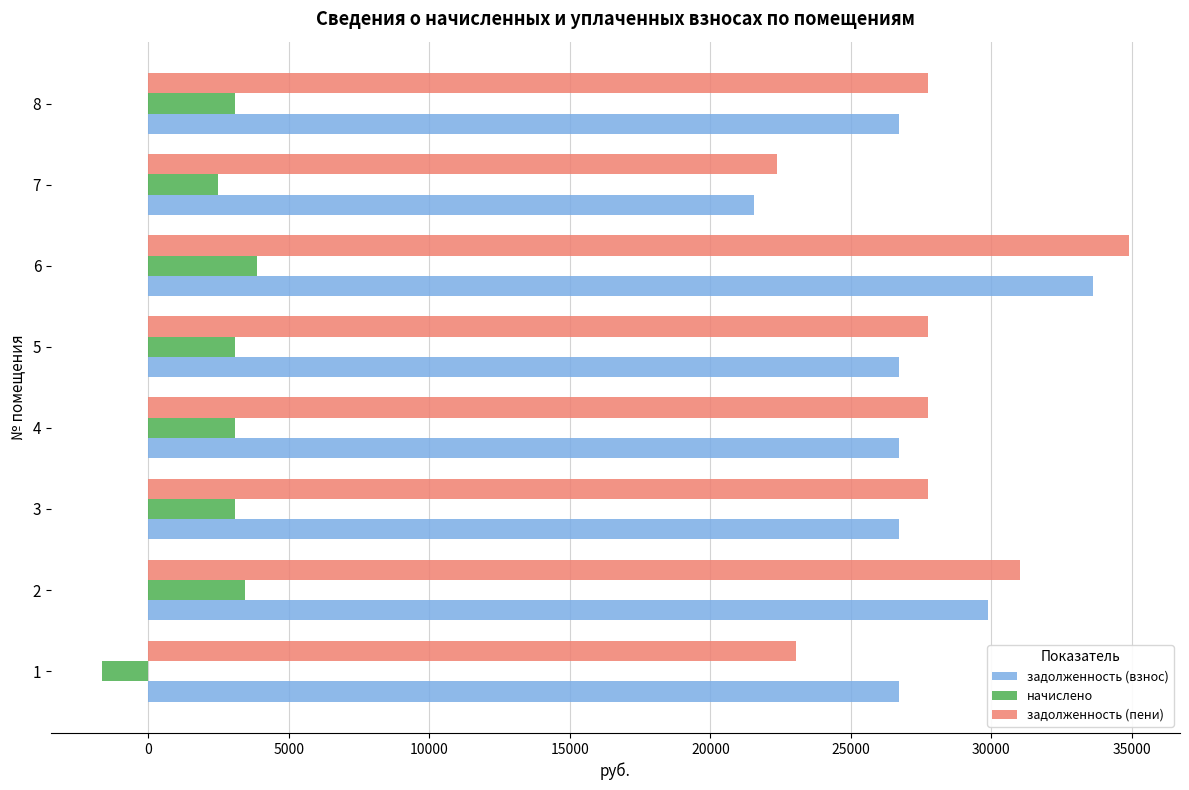

Which series has the largest total across all categories?

задолженность (пени)